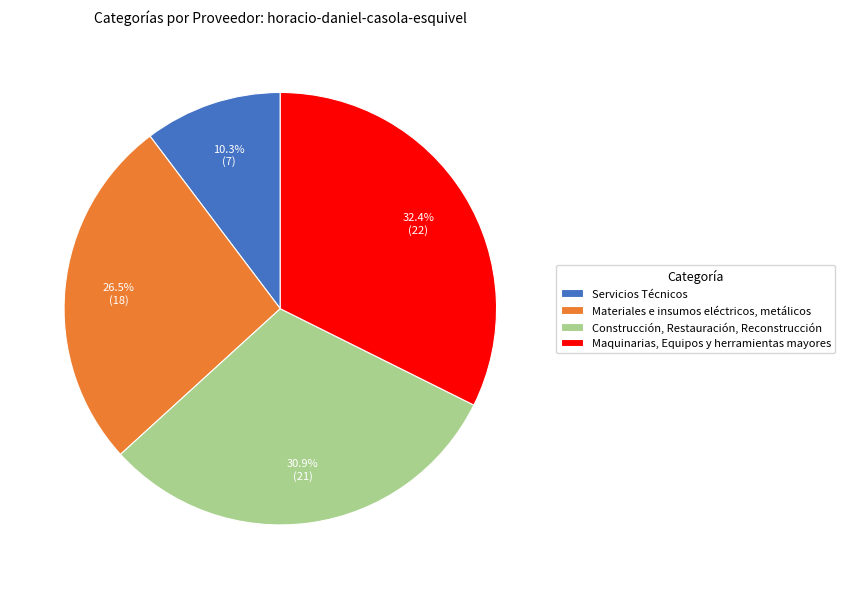

Which category has the smallest portion of the pie?

Servicios Técnicos